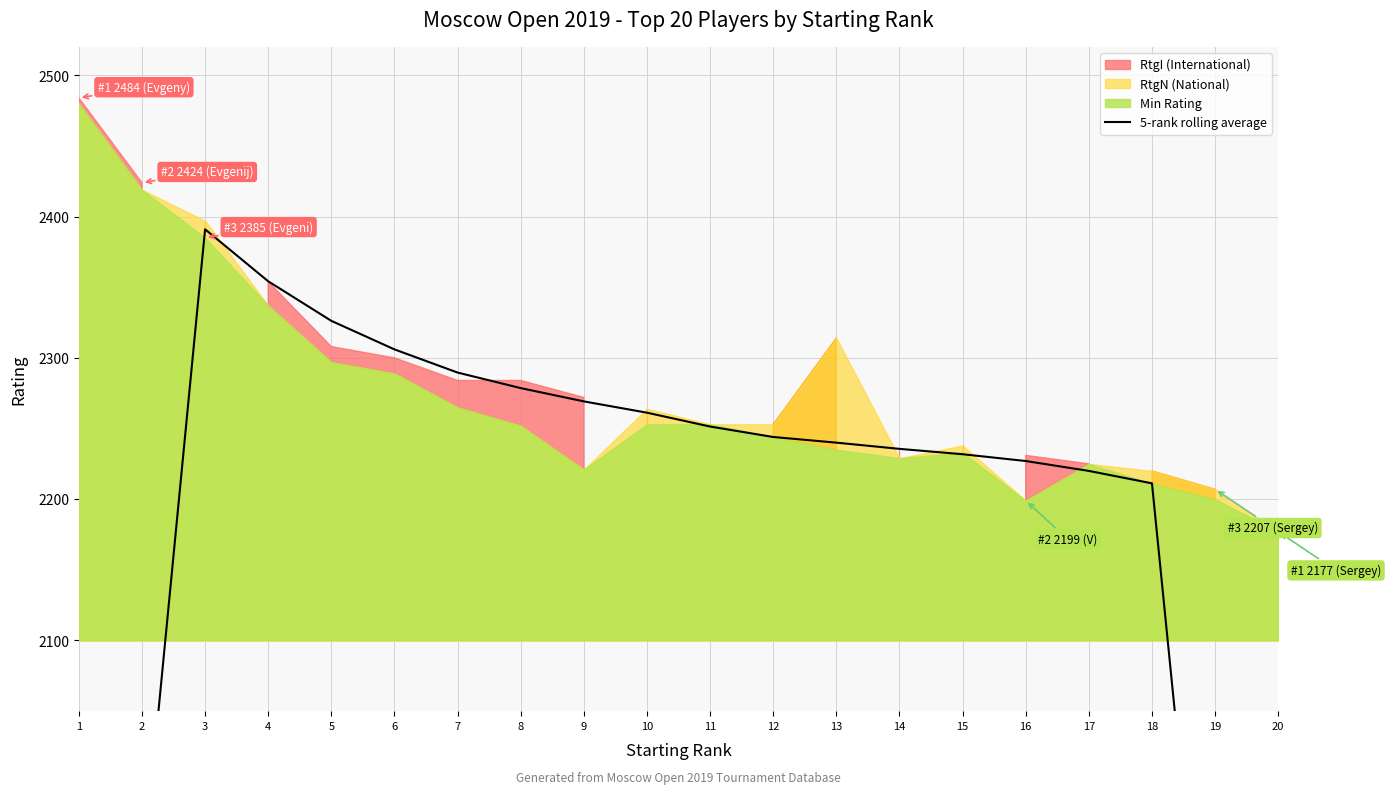

The chart shows a value of 1765.0 at 19. True or false?

True